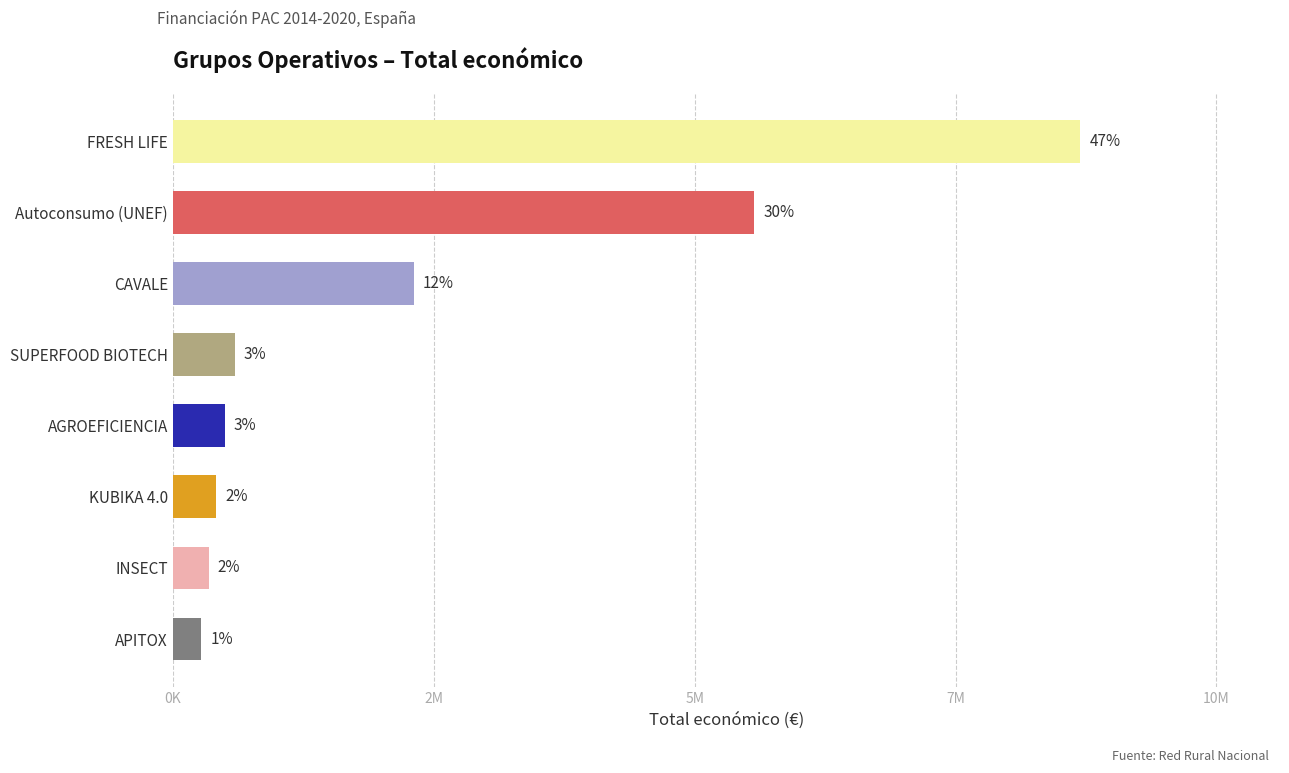

Does the chart contain any negative values?

No